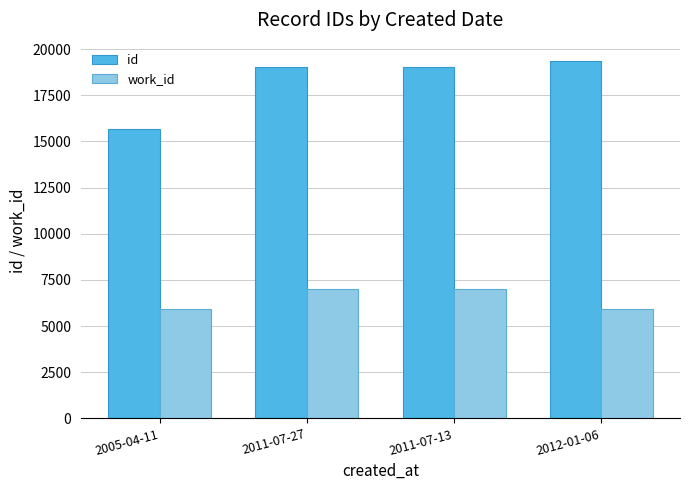

List the series in order of their overall mean, highest first.

id, work_id